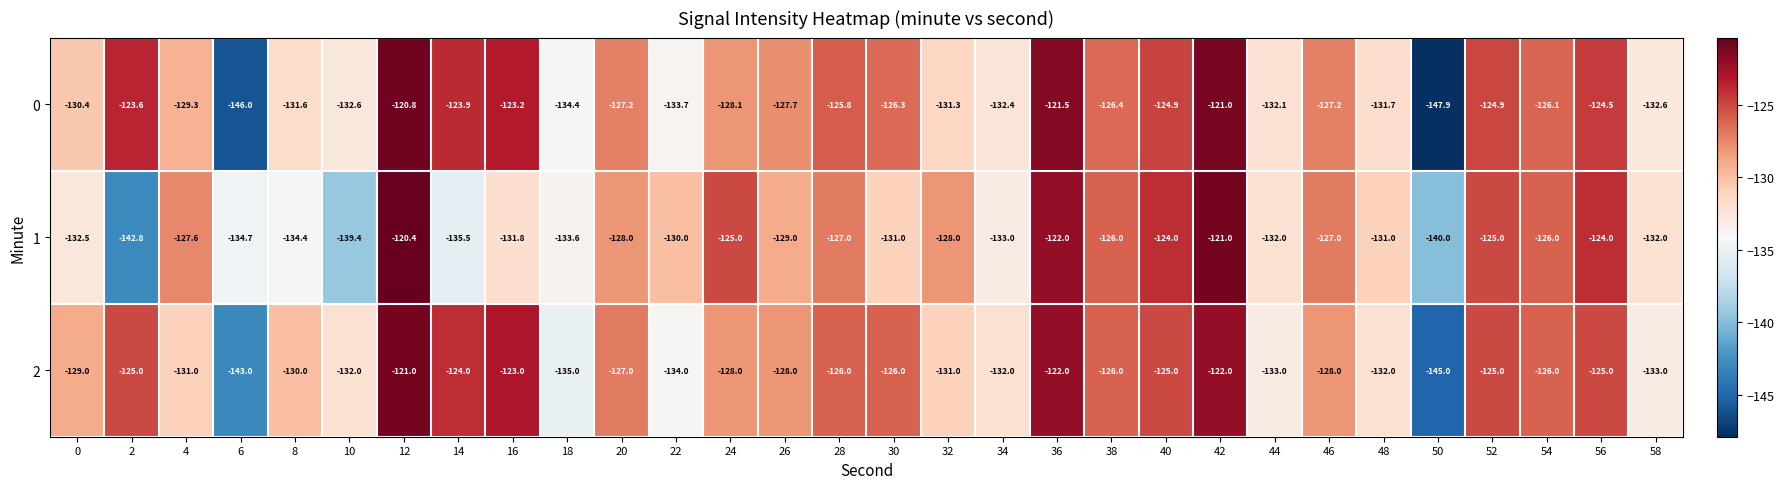

The 2 series shows -76.4 at 18. True or false?

False